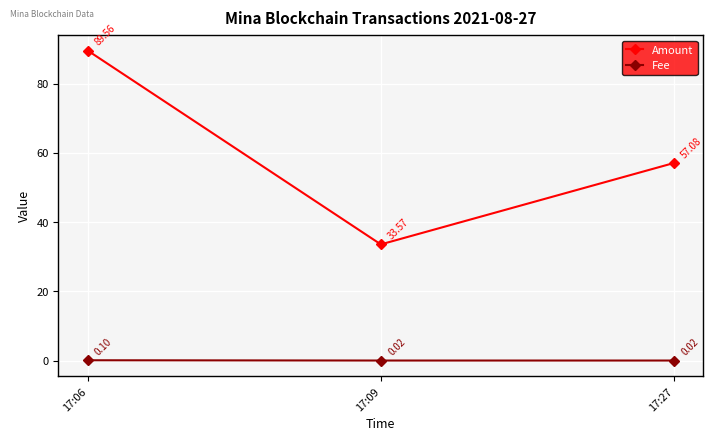

At how many categories does at least one series exceed 68?

1